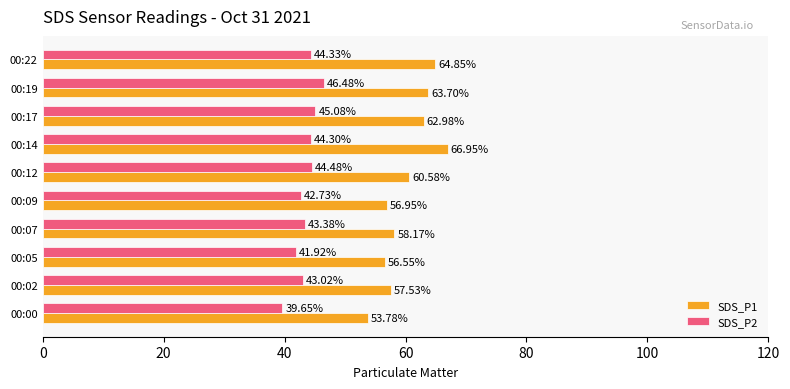

What is the spread (max minus min) of values at 00:19?

17.2